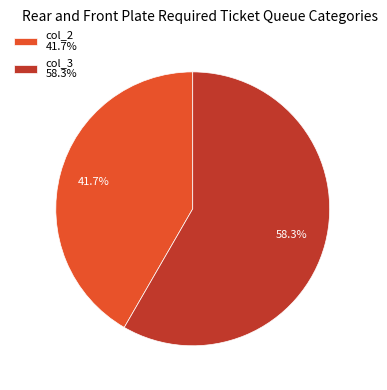

What portion of the pie excludes col_3?

41.7%